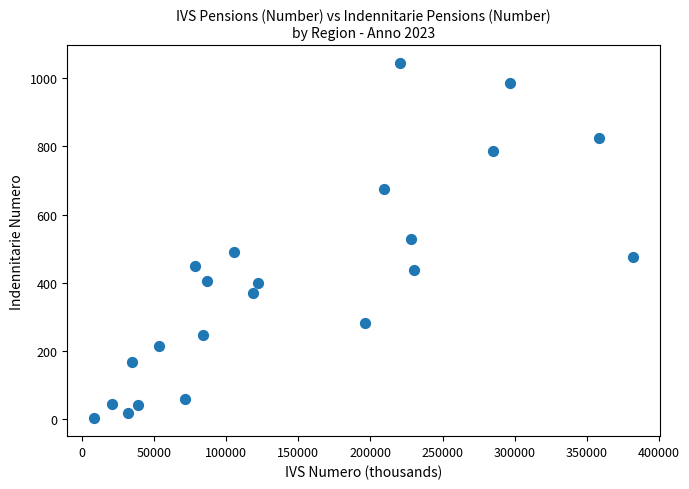

What is the range of Y values (max minus min)?

1042